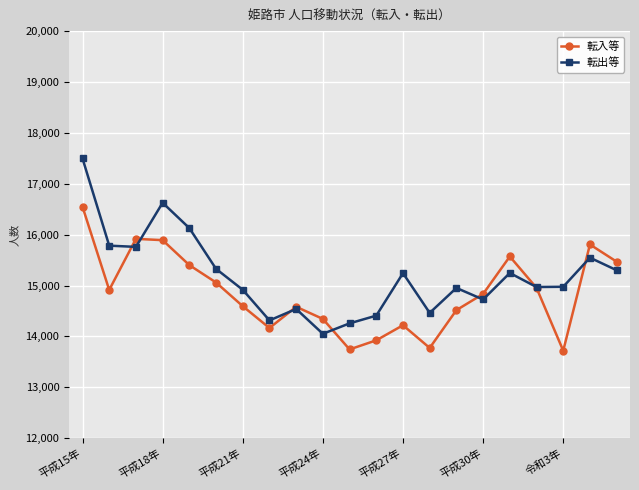

Which series has the largest total across all categories?

転出等